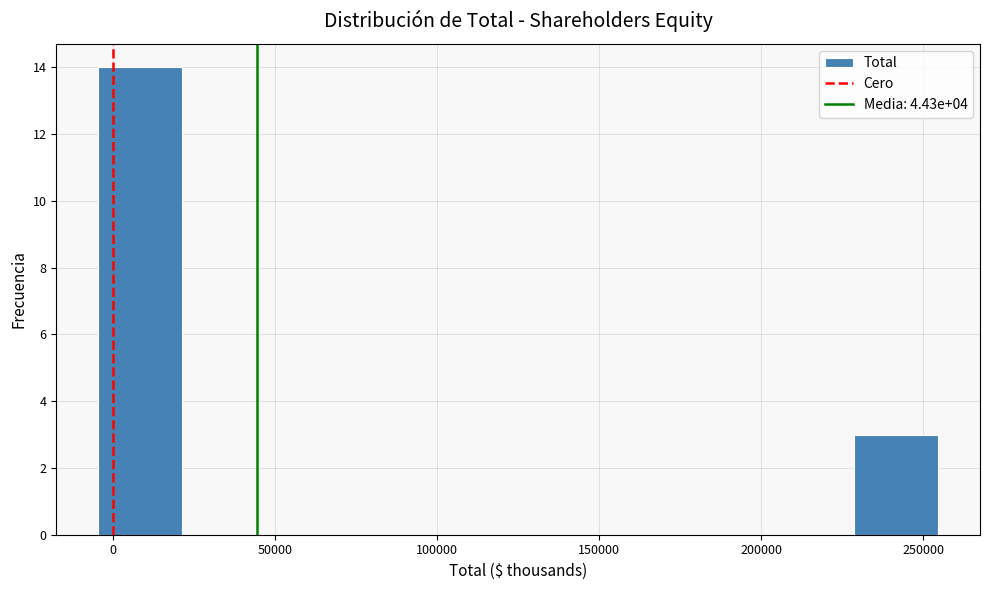

Reading left to right, transcribe this chart: for each bar, give the range it covers on the x-axis and its height. Neither the bar edges nor the heights are printed on the chart, so give them approximately, as read against the axes.

-5000 to 20000: 14
20000 to 45000: 0
45000 to 75000: 0
75000 to 100000: 0
100000 to 125000: 0
125000 to 150000: 0
150000 to 175000: 0
175000 to 205000: 0
205000 to 230000: 0
230000 to 255000: 3